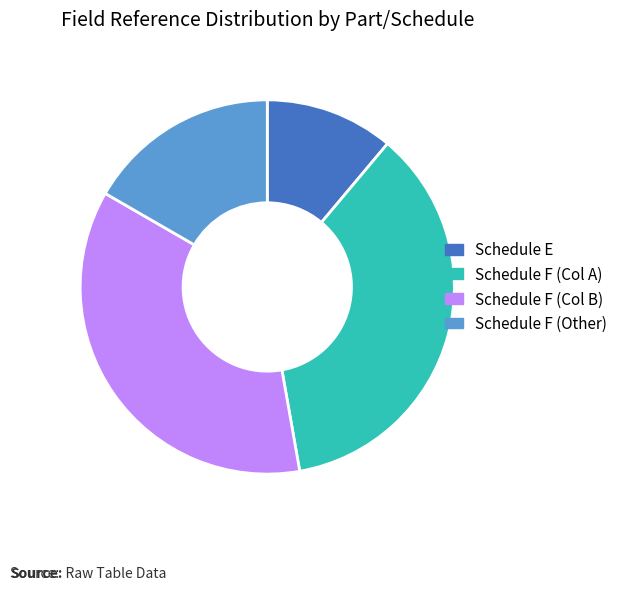

Count the number of slices in the pie.

4